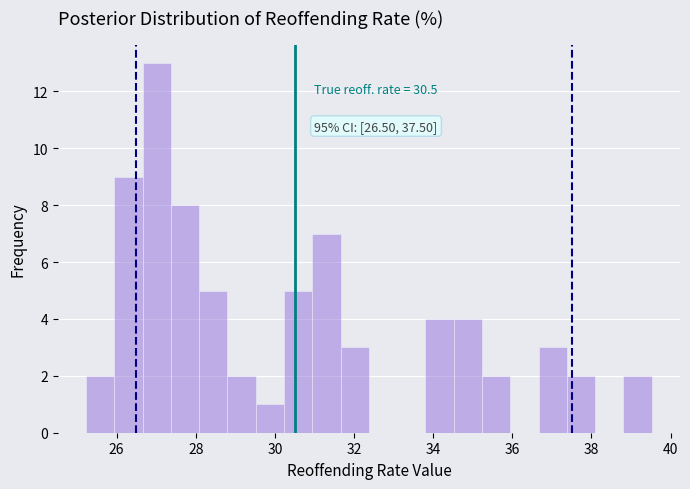

Around what value on the x-axis is the tallest bar? Give the approximate position of its centre, as read against the axis.

27.0